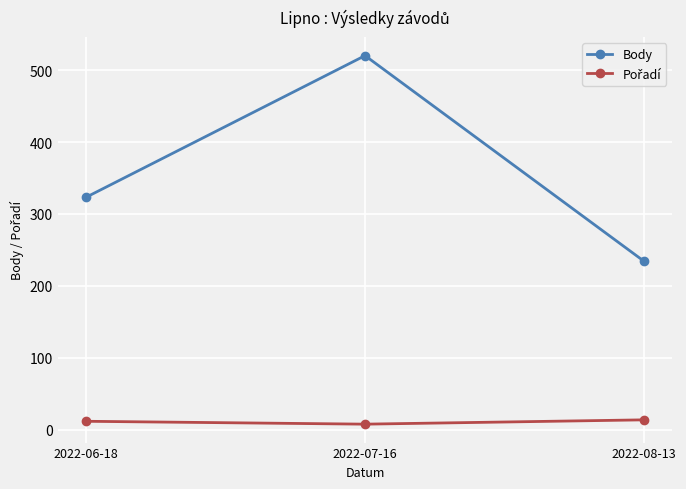

What is the label of the 3rd point from the right?

2022-06-18